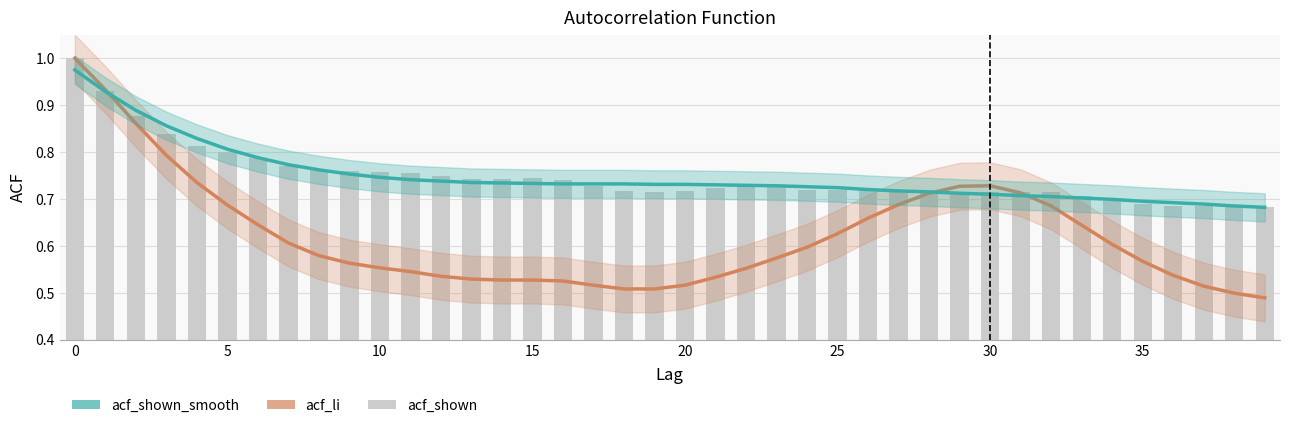

Are the bars horizontal?

No